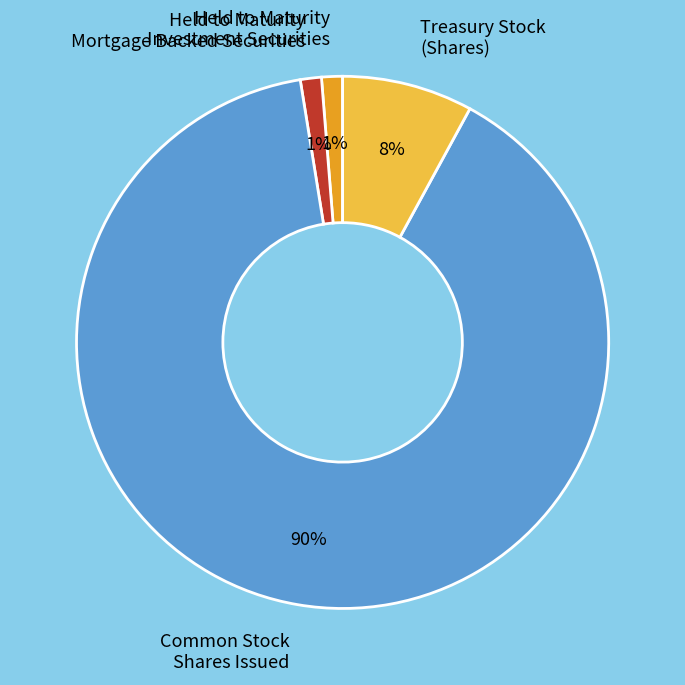

Do Held to Maturity Mortgage Backed Securities and Held to Maturity Investment Securities together represent more than half of the pie?

No